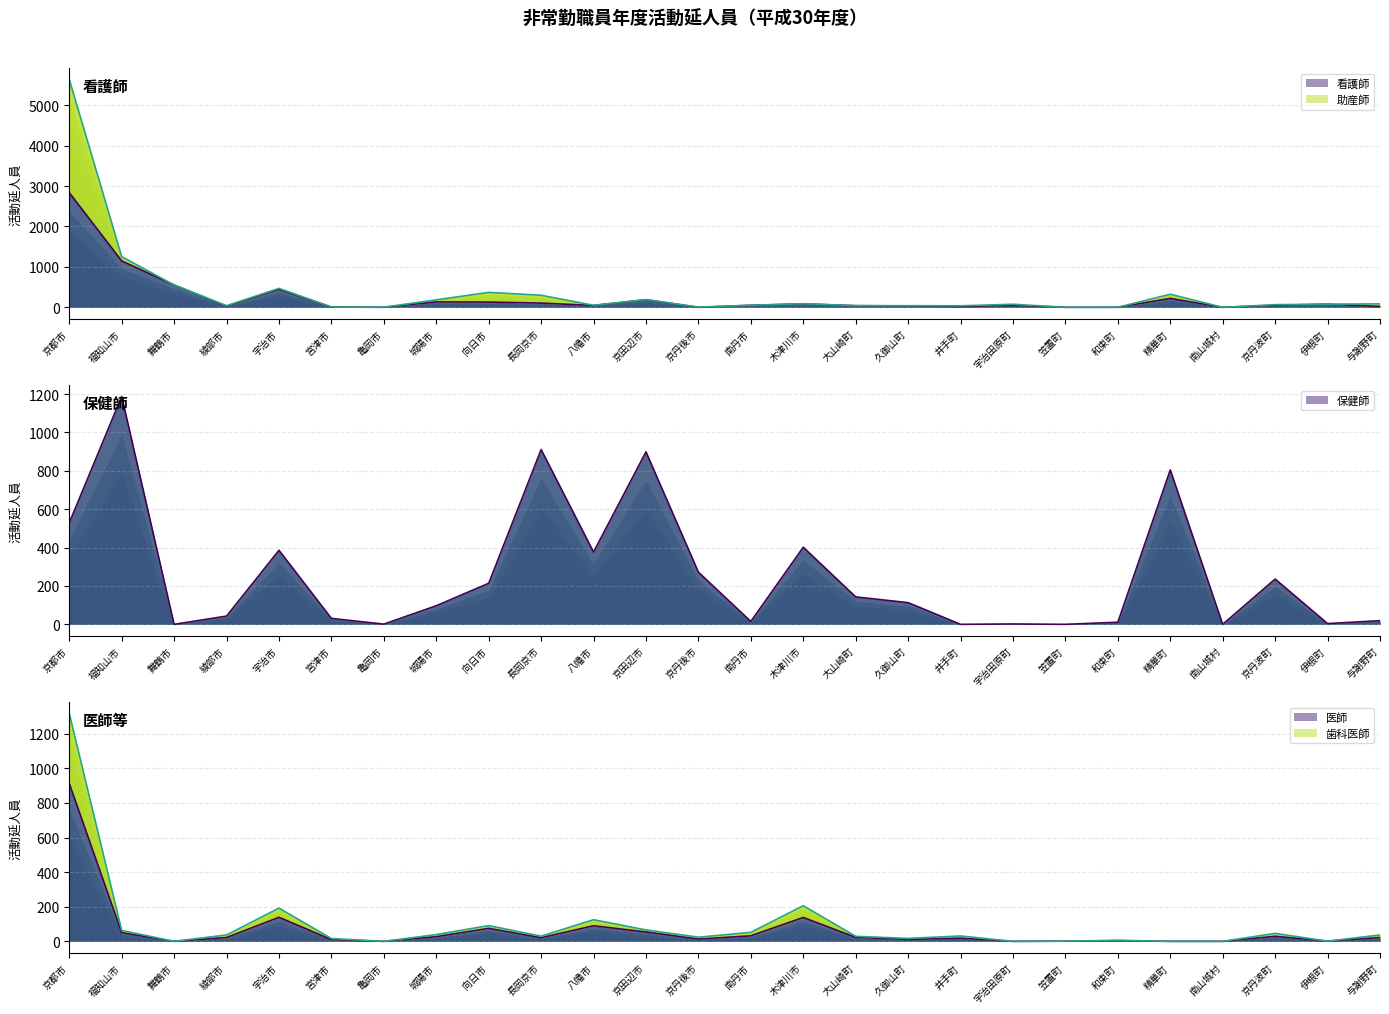

What is the value of the 保健師 point at the 26th from the left?

19